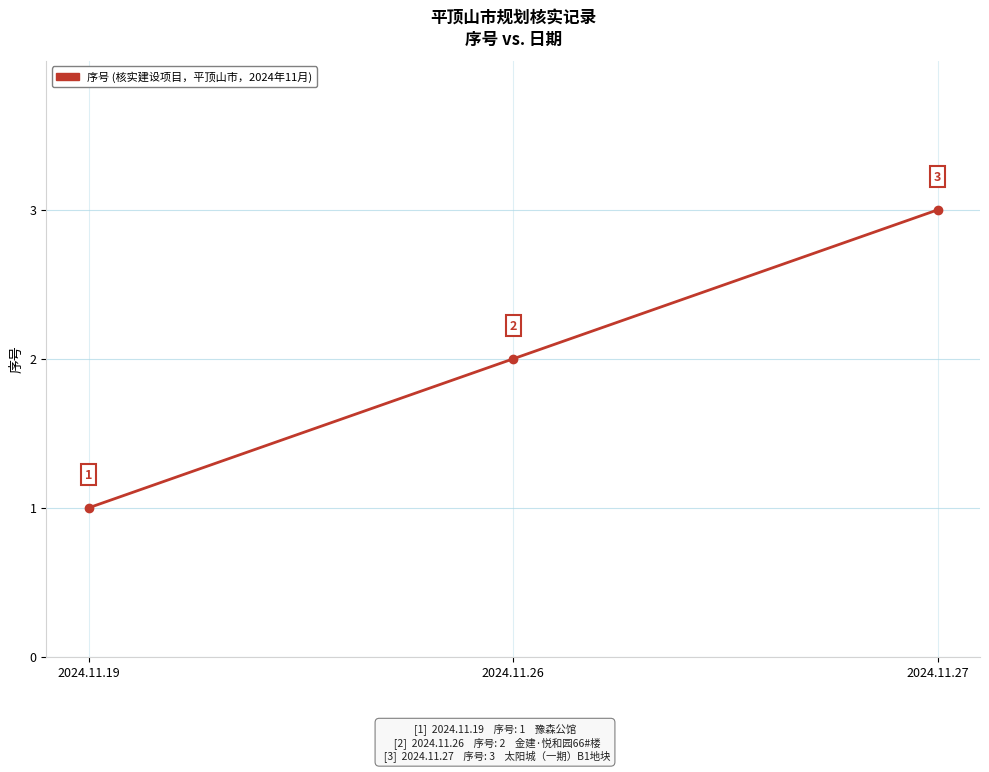

What is the change in value from 2024.11.26 to 2024.11.27?

+1